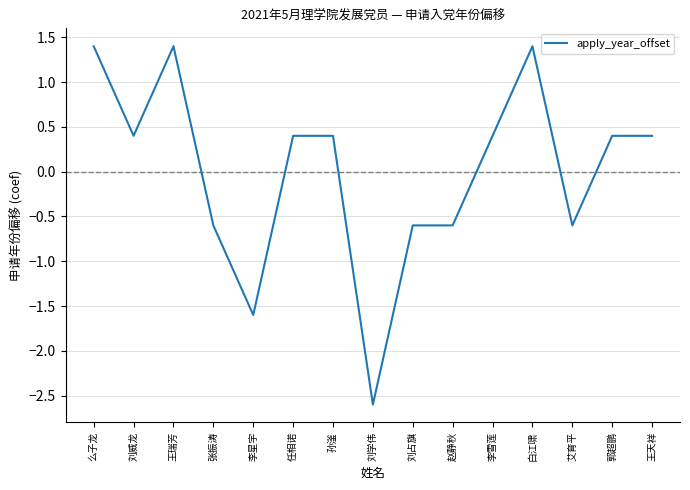

At which label does the data first exceed 0?

么子龙